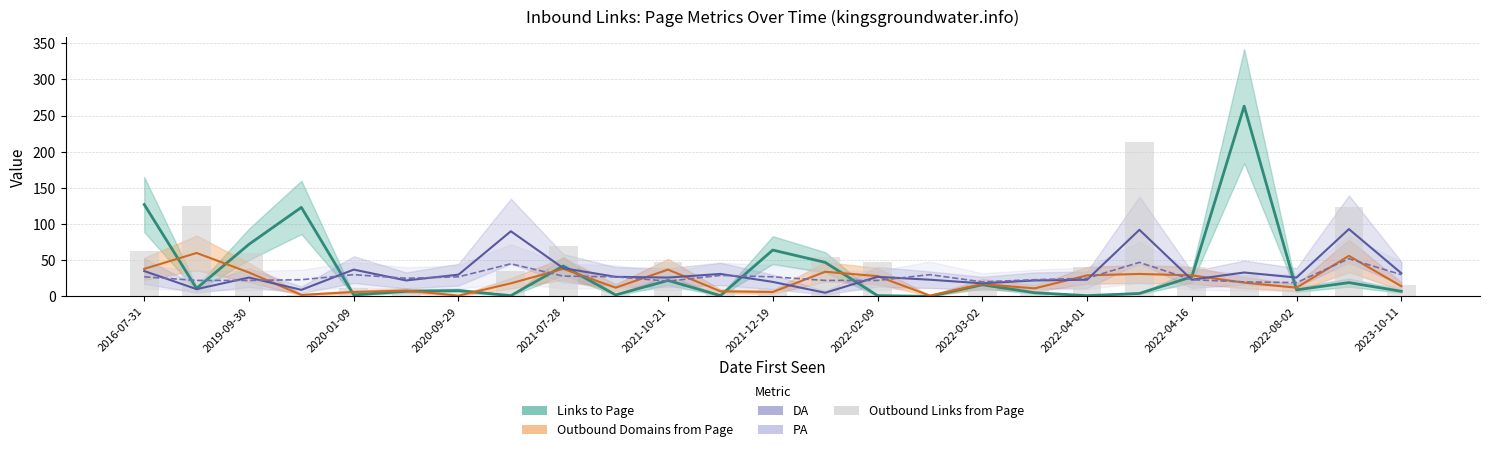

What position from the left is 2022-02-09?

8